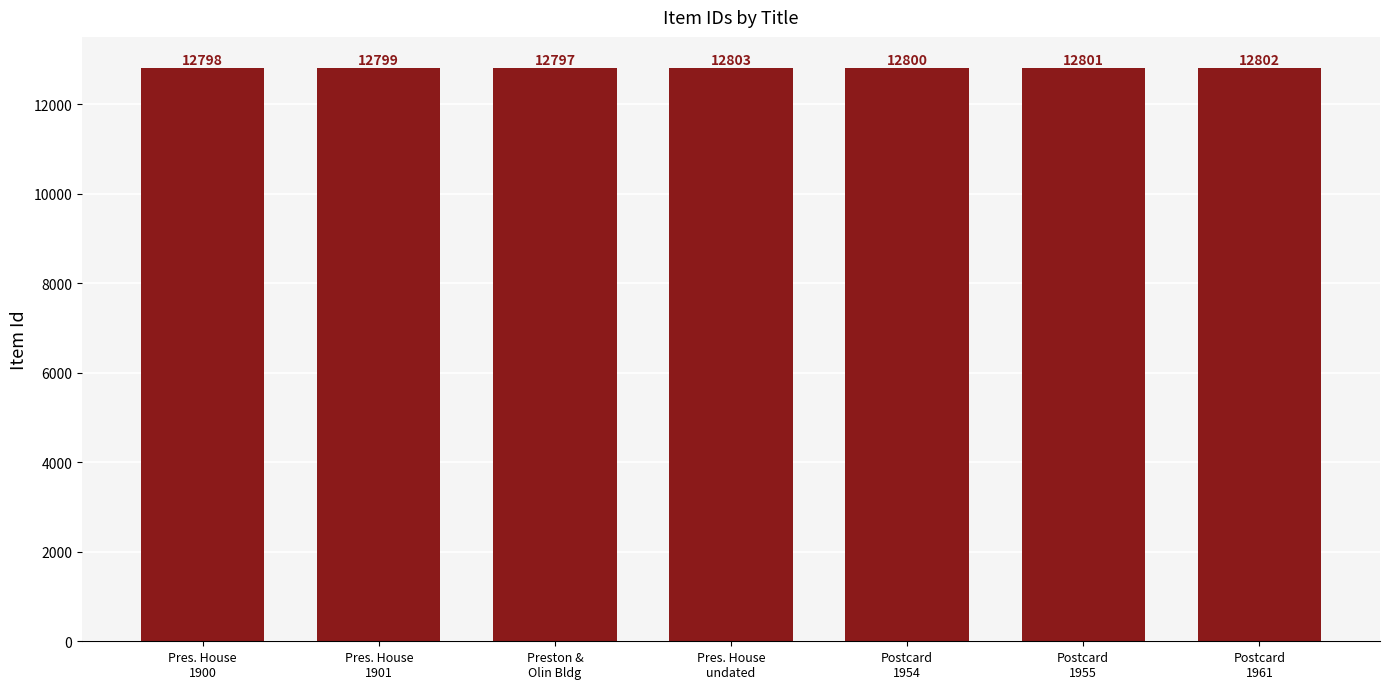

List the labels in order of value, largest first.

Pres. House
undated, Postcard
1961, Postcard
1955, Postcard
1954, Pres. House
1901, Pres. House
1900, Preston &
Olin Bldg